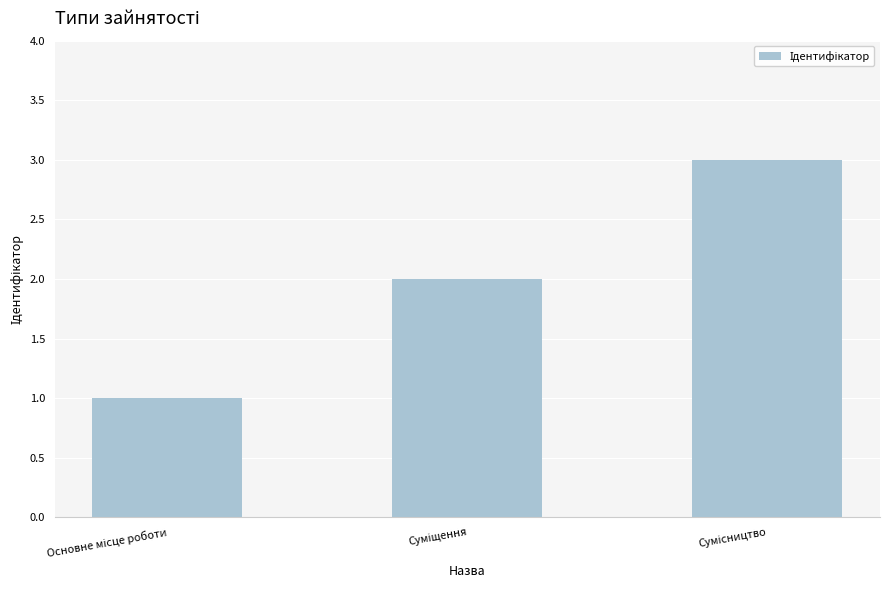

What is the maximum value shown in the chart?

3